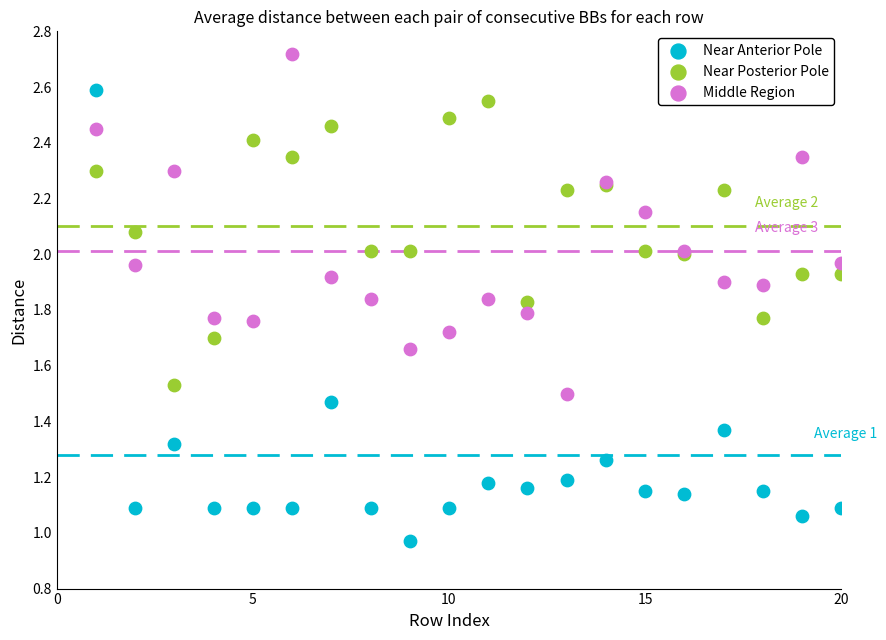

Which series reaches the maximum Y coordinate?

Middle Region